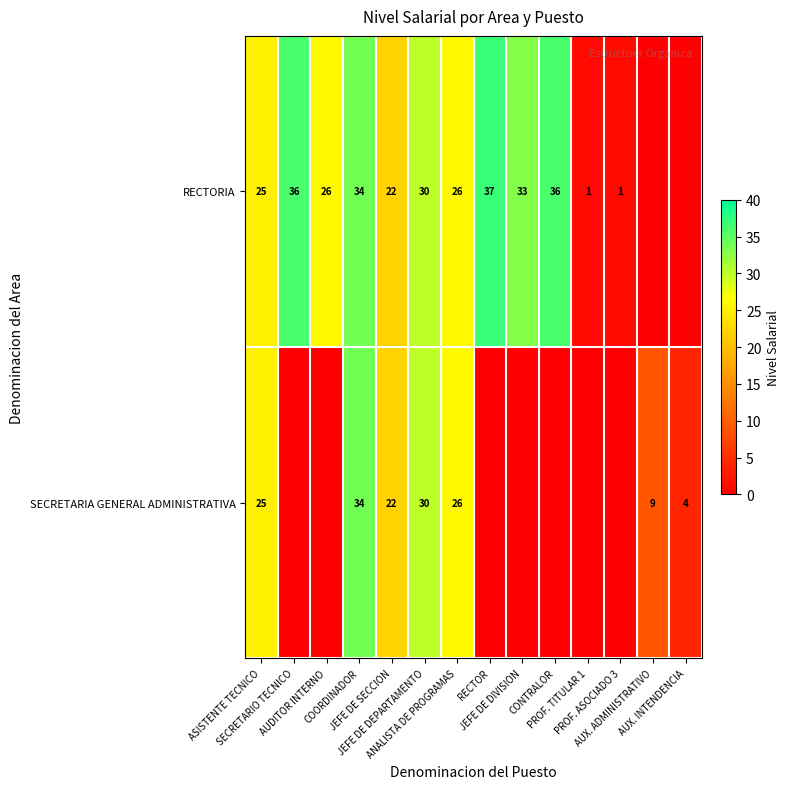

Which label corresponds to the largest value in the chart?

RECTOR